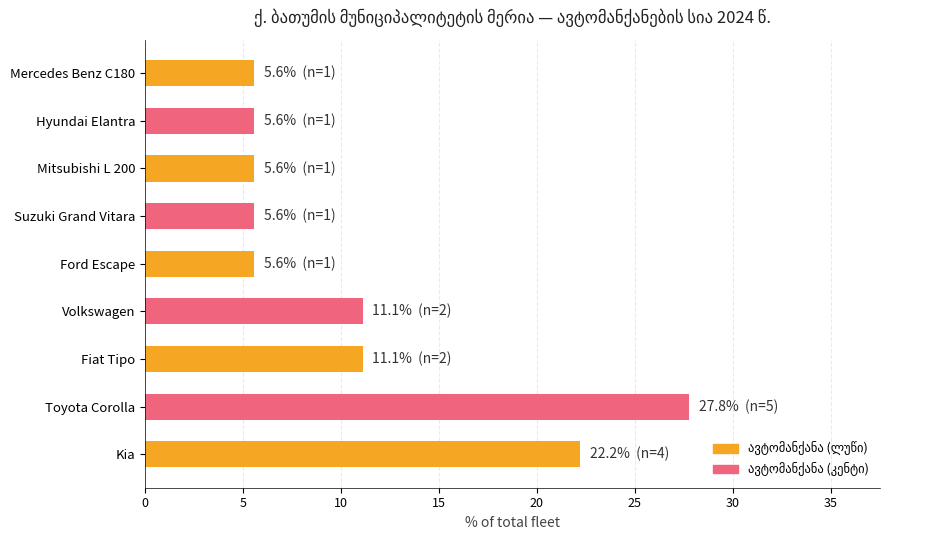

Reading bottom to top, extract all data points from this chart.

Kia=22.2	Toyota Corolla=27.8	Fiat Tipo=11.1	Volkswagen=11.1	Ford Escape=5.6	Suzuki Grand Vitara=5.6	Mitsubishi L 200=5.6	Hyundai Elantra=5.6	Mercedes Benz C180=5.6